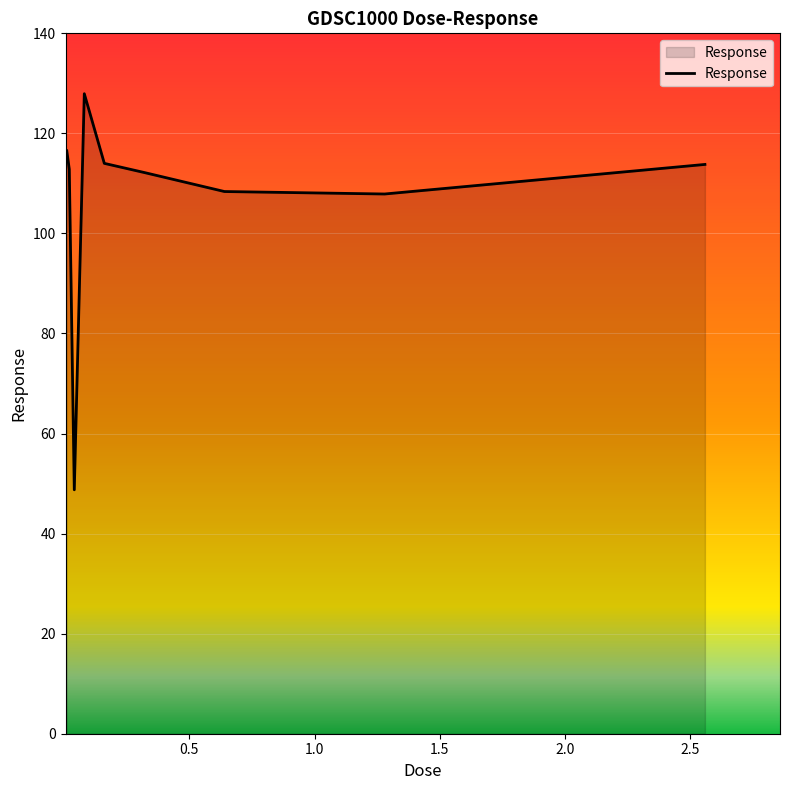

What is the minimum value shown in the chart?

48.8